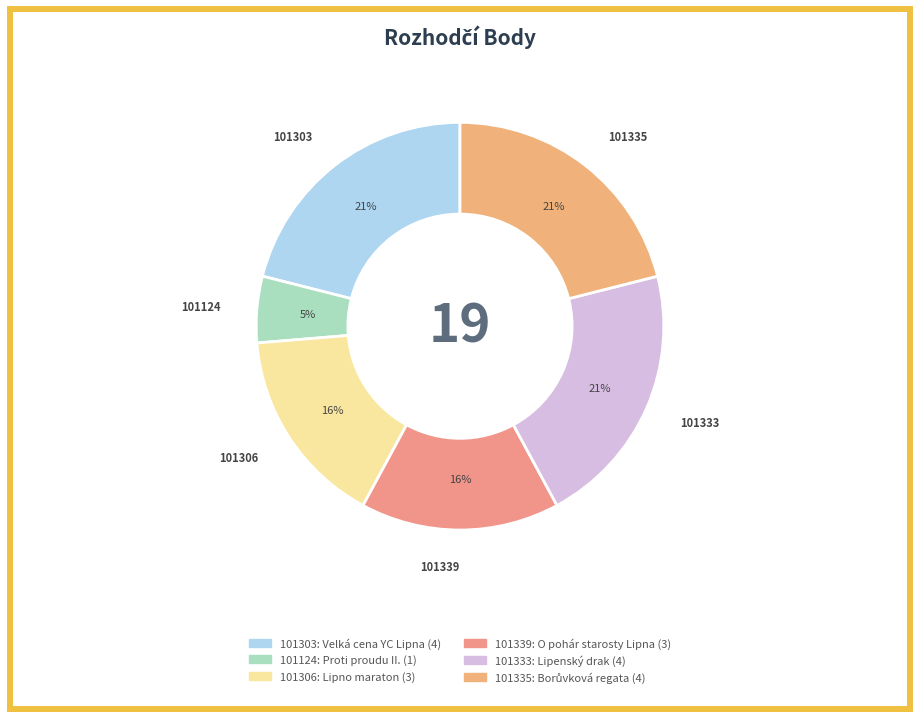

True or false: 101306 accounts for 10% of the total.

False